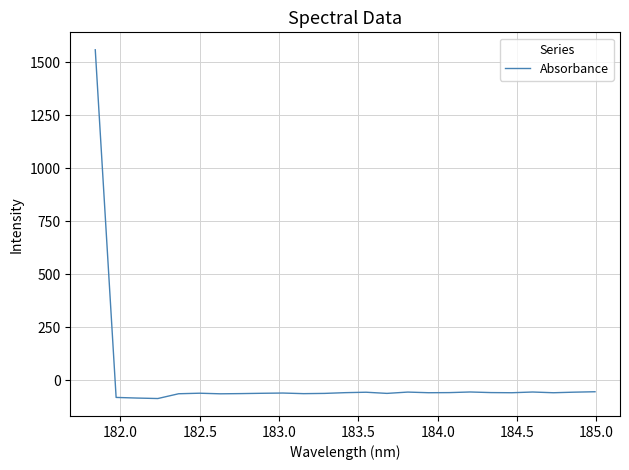

What is the difference between the maximum and minimum values?

1644.5